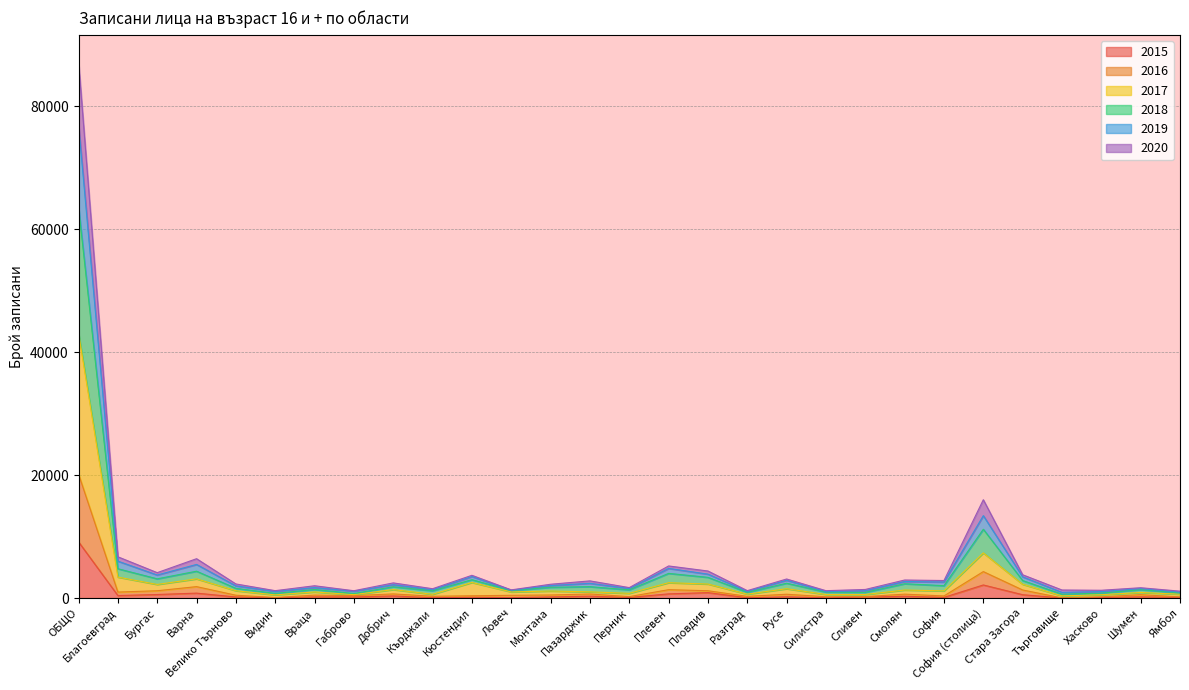

Between Бургас and Ямбол, which is larger?

Бургас